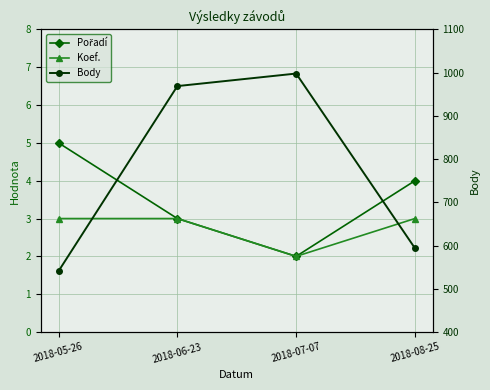

What is the difference between the maximum and minimum values in the Body series?

457